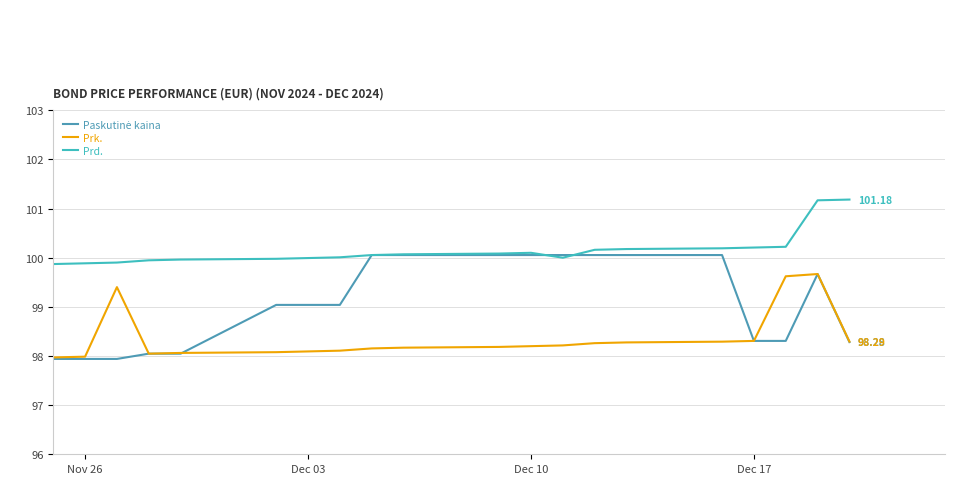

True or false: Prk. and Prd. cross at least once.

False